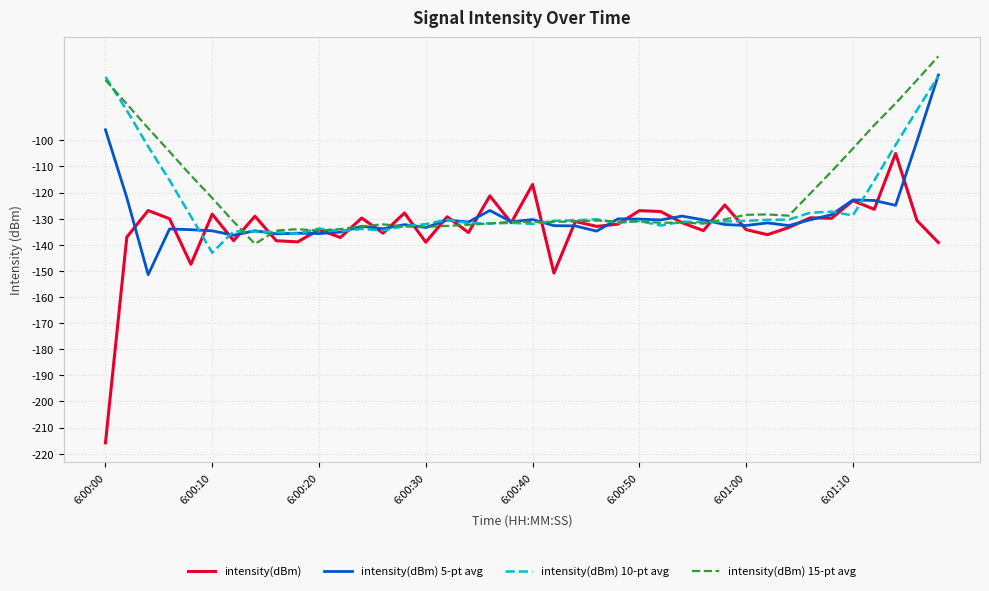

What is the greatest value displayed?

-67.8